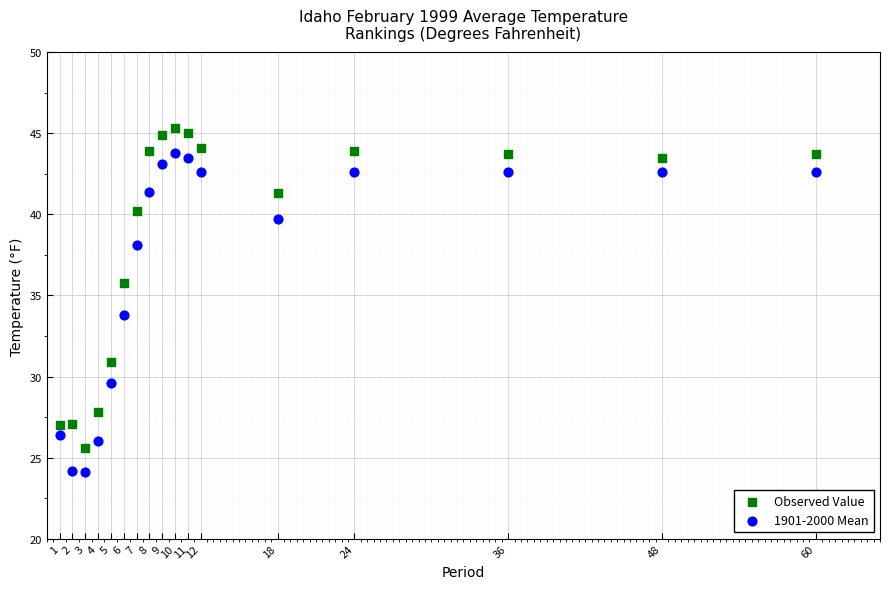

In the Observed Value series, what Y value is closest to 35?

35.8